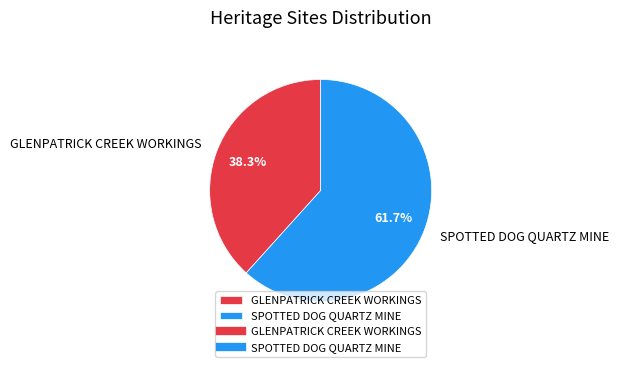

The GLENPATRICK CREEK WORKINGS slice represents 50% of the pie. True or false?

False